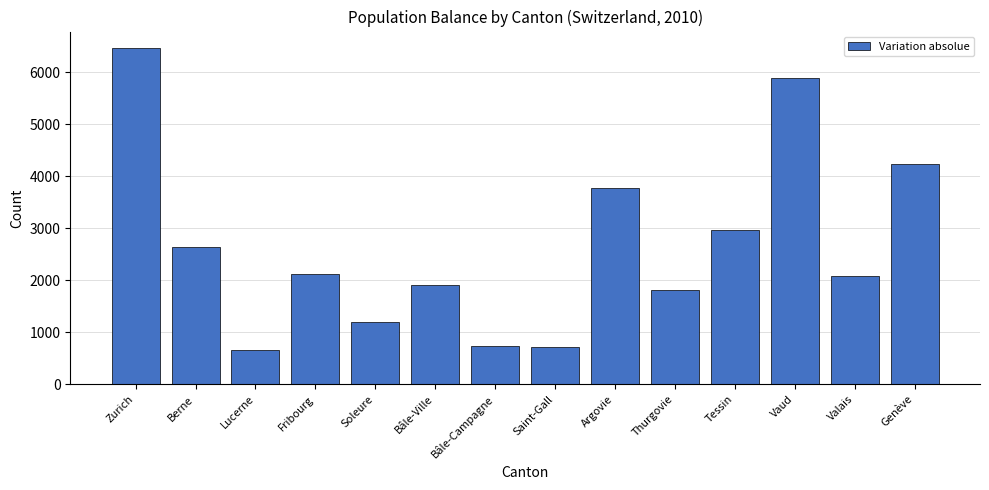

What is the label of the 8th bar from the left?

Saint-Gall